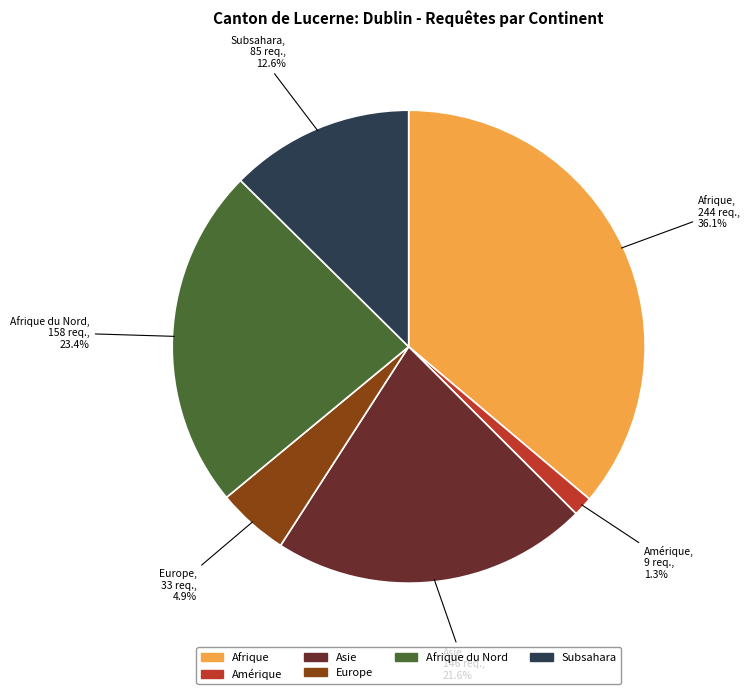

Is there a majority slice in this chart?

No